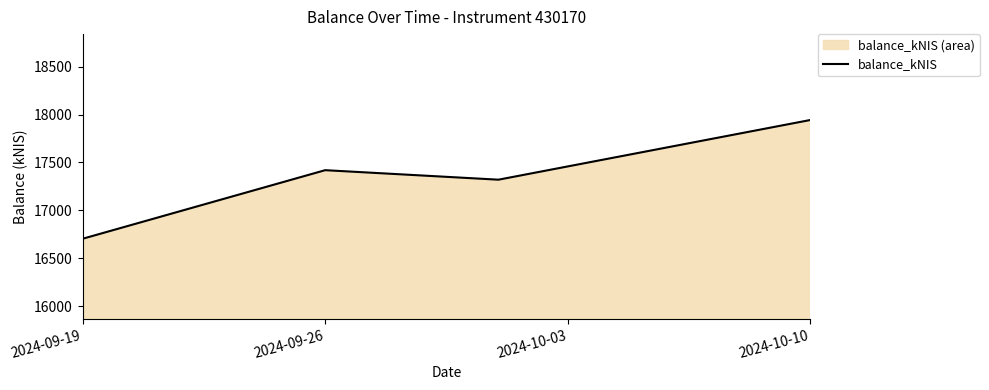

What is the maximum value shown in the chart?

17943.0